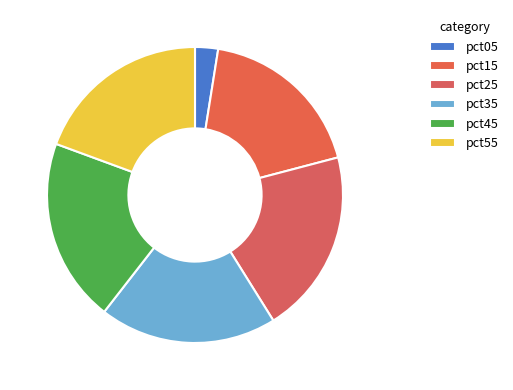

To the nearest percent, what is the average slice percentage?

17%